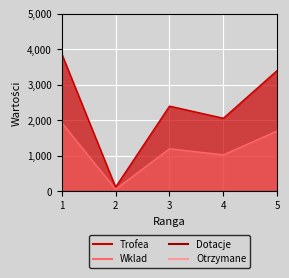

What is the value of the Wklad point at the 1st from the left?

1937